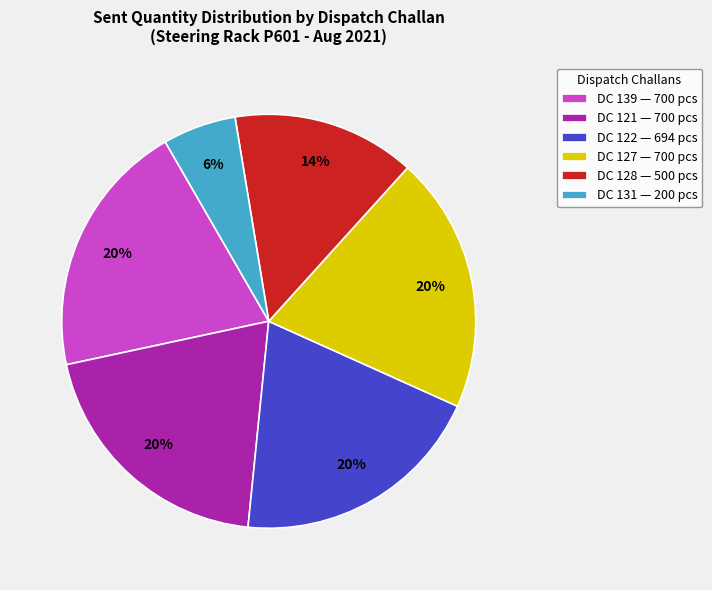

Which has a higher value, DC 131 — 200 pcs or DC 127 — 700 pcs?

DC 127 — 700 pcs